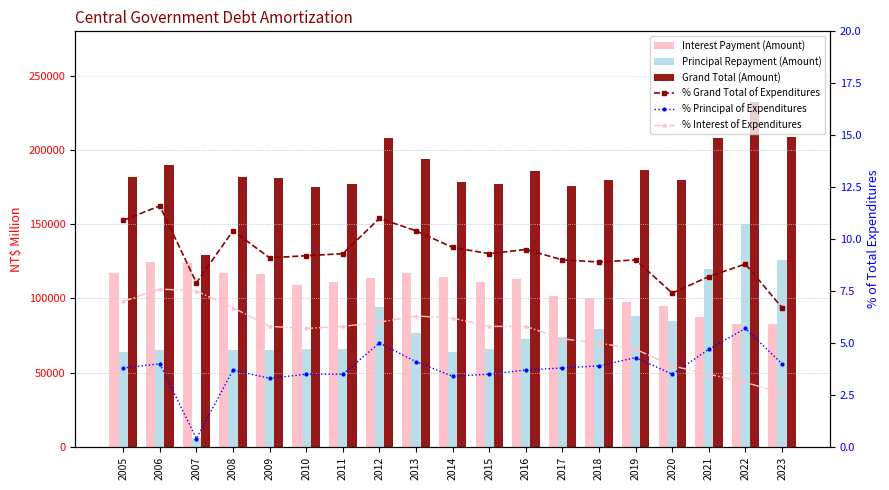

Reading left to right, extract all data points from this chart.

Interest Payment (Amount): 117458.0	124835.0	123624.0	117022.0	116244.0	109354.0	111264.0	114032.0	116941.0	114628.0	111278.0	112826.0	101491.0	100440.0	97841.0	94991.0	87824.0	82559.0	82947.0
Principal Repayment (Amount): 64073.0	65000.0	6000.0	65000.0	65000.0	66000.0	66000.0	94000.0	77000.0	64000.0	66000.0	73000.0	74300.0	79200.0	88500.0	85000.0	120000.0	150000.0	126000.0
Grand Total (Amount): 181531.0	189835.0	129624.0	182022.0	181244.0	175354.0	177264.0	208032.0	193941.0	178628.0	177278.0	185826.0	175791.0	179640.0	186341.0	179991.0	207824.0	232559.0	208947.0
% Grand Total of Expenditures: 10.9	11.6	7.9	10.4	9.1	9.2	9.3	11.0	10.4	9.6	9.3	9.5	9.0	8.9	9.0	7.4	8.2	8.8	6.7
% Principal of Expenditures: 3.8	4.0	0.4	3.7	3.3	3.5	3.5	5.0	4.1	3.4	3.5	3.7	3.8	3.9	4.3	3.5	4.7	5.7	4.0
% Interest of Expenditures: 7.0	7.6	7.5	6.7	5.8	5.7	5.8	6.0	6.3	6.2	5.8	5.8	5.2	5.0	4.7	3.9	3.5	3.1	2.6